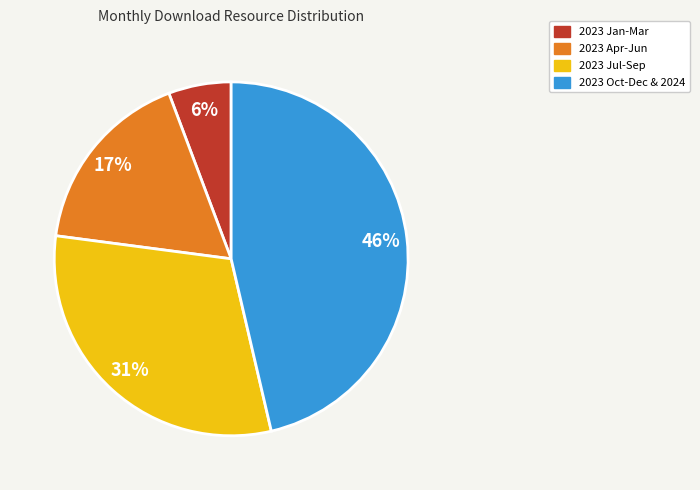

Count the number of slices in the pie.

4